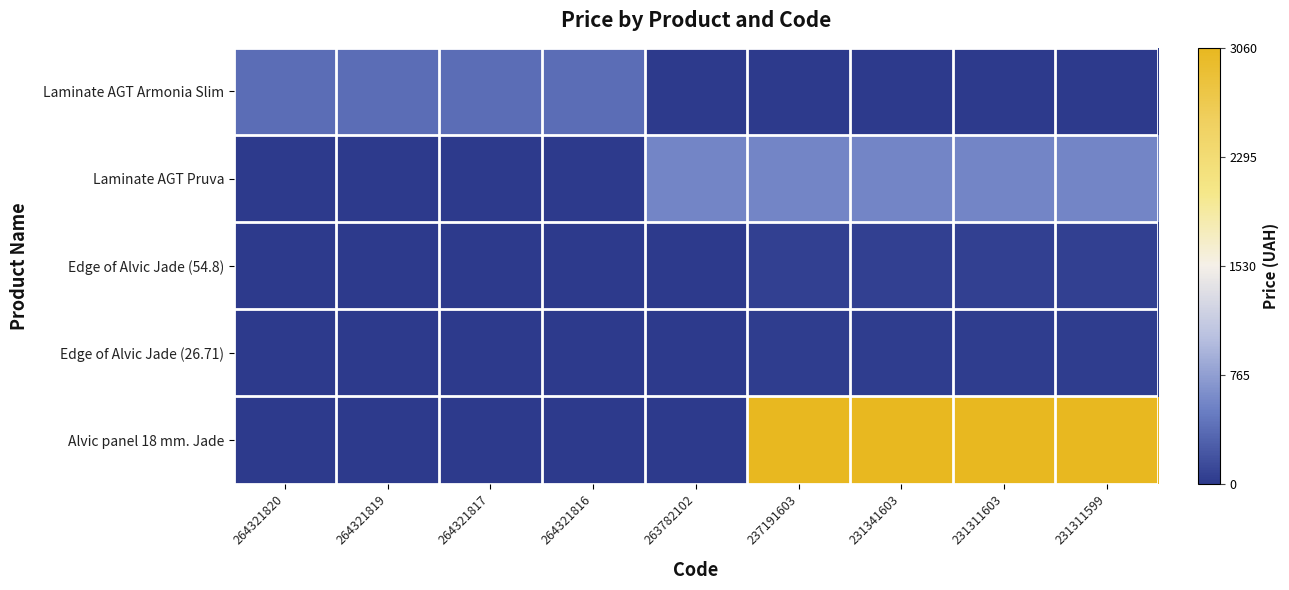

How many distinct data groups are displayed?

5